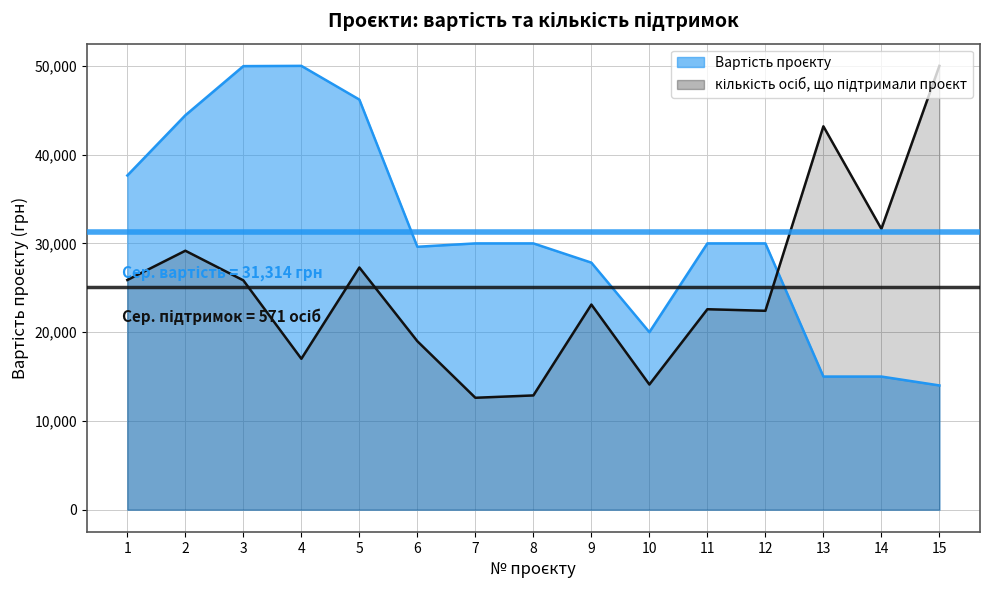

List the series in order of their overall mean, highest first.

Вартість проєкту, кількість осіб, що підтримали проєкт